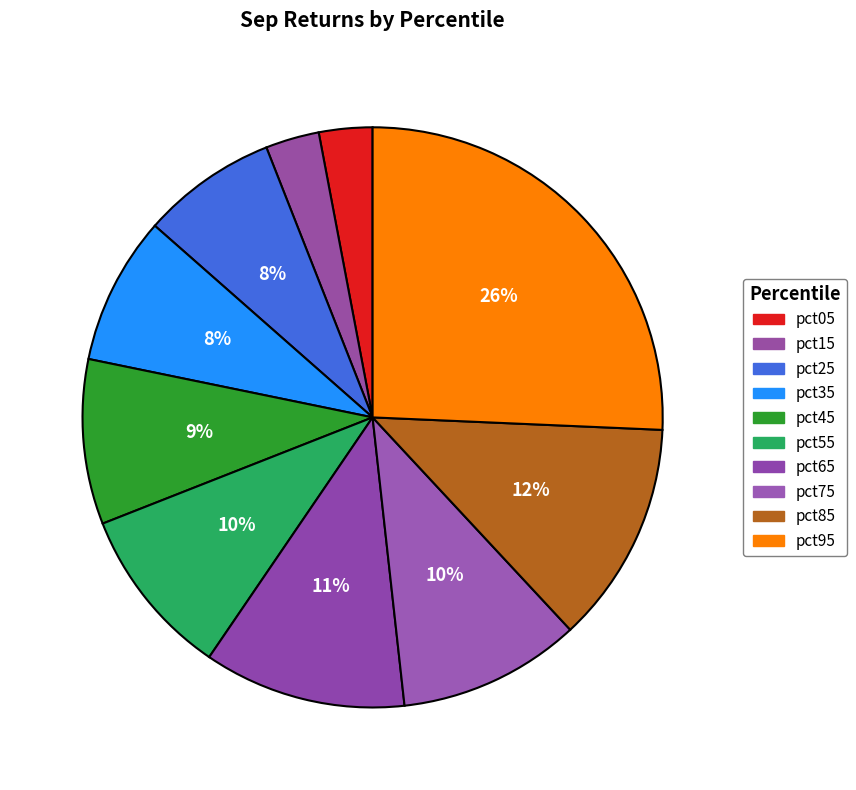

True or false: pct65 accounts for 3% of the total.

False